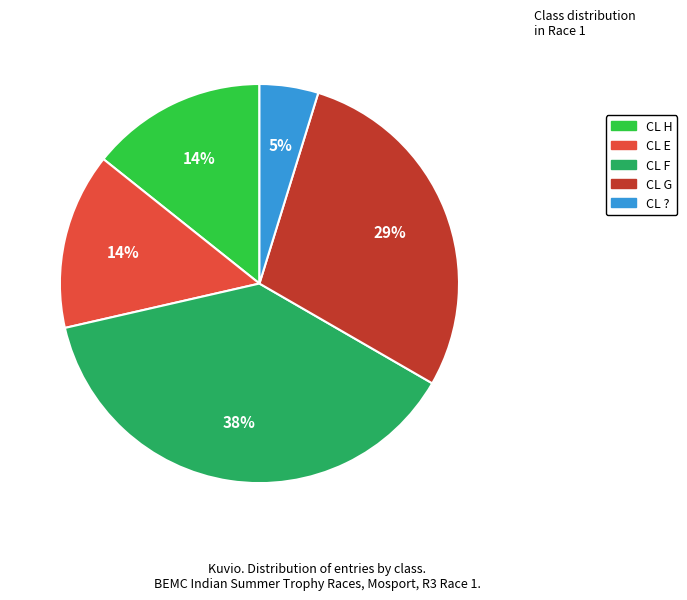

Is there any slice that represents more than half of the pie?

No